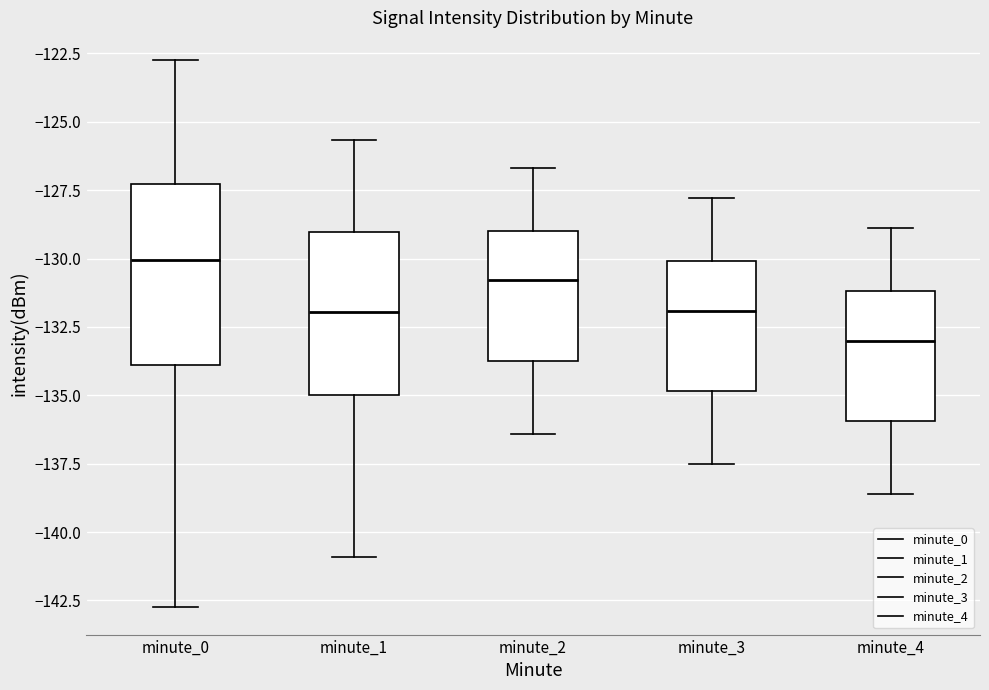

Which box's median line is the highest?

minute_0